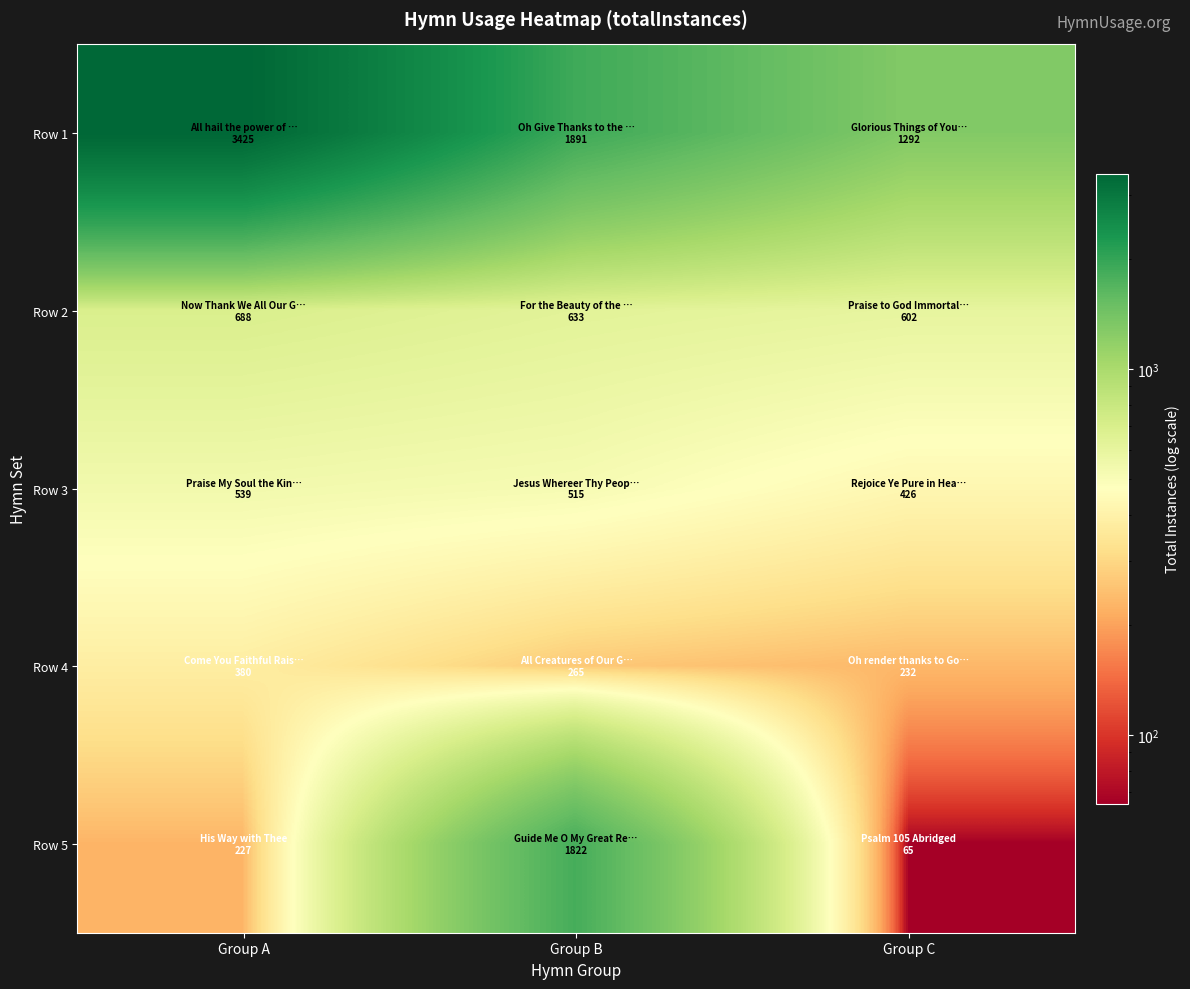

Reading right to left, what are all the values shown in this chart?

Row 1: Group C=1292	Group B=1891	Group A=3425
Row 2: Group C=602	Group B=633	Group A=688
Row 3: Group C=426	Group B=515	Group A=539
Row 4: Group C=232	Group B=265	Group A=380
Row 5: Group C=65	Group B=1822	Group A=227